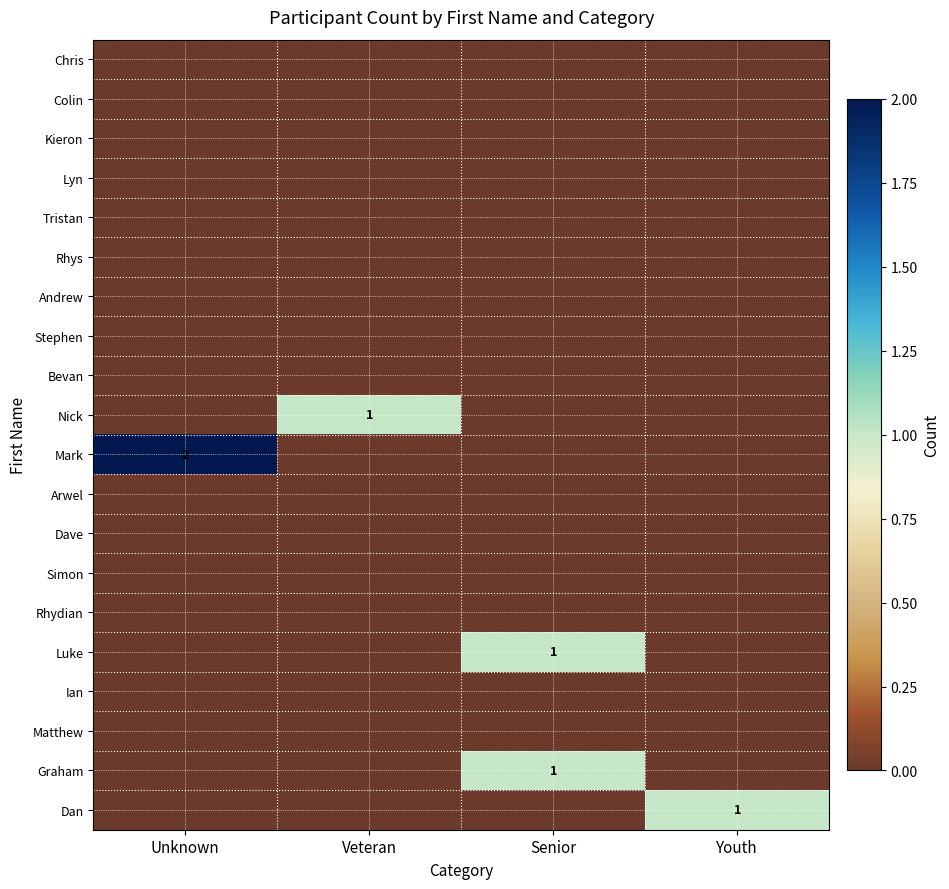

At how many categories does at least one series exceed 0?

4